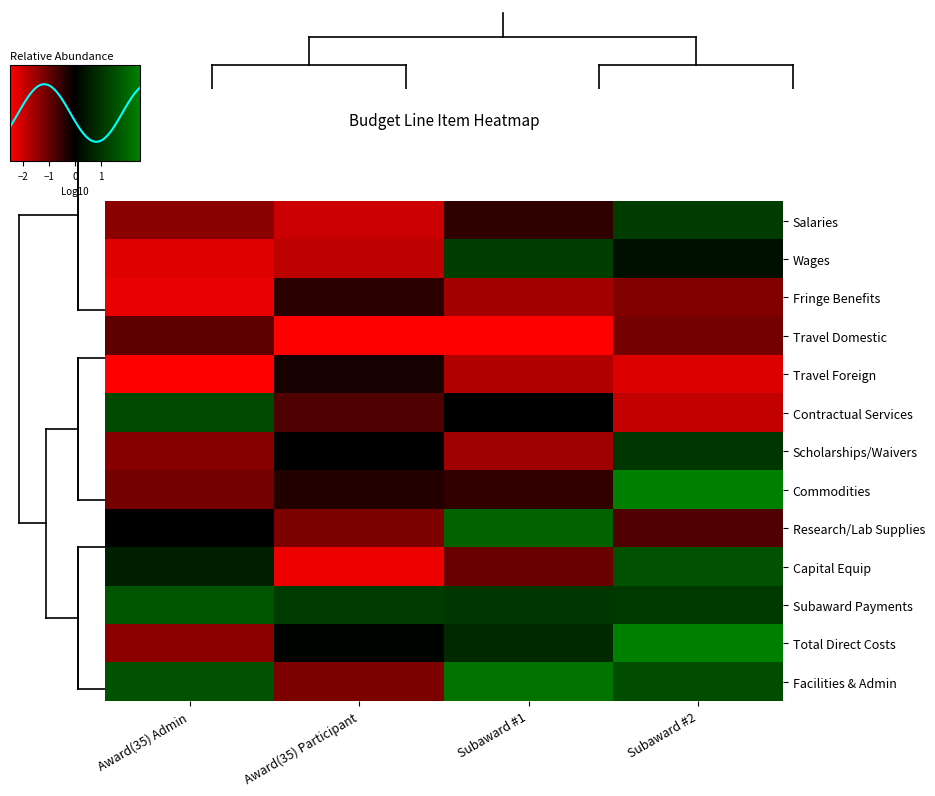

Rank the series at Subaward #1 from lowest to highest value.

Travel Domestic, Travel Foreign, Fringe Benefits, Scholarships/Waivers, Capital Equip, Commodities, Salaries, Contractual Services, Total Direct Costs, Subaward Payments, Wages, Research/Lab Supplies, Facilities & Admin